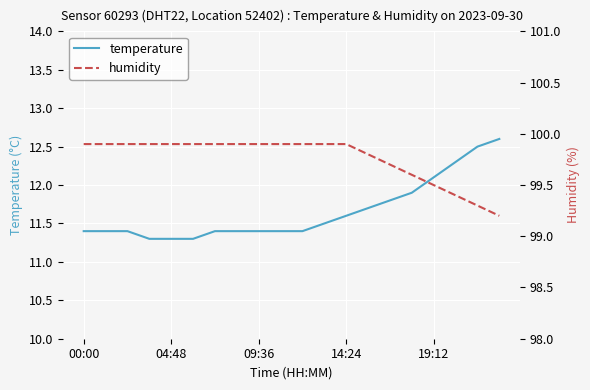

True or false: temperature and humidity intersect in this chart.

False